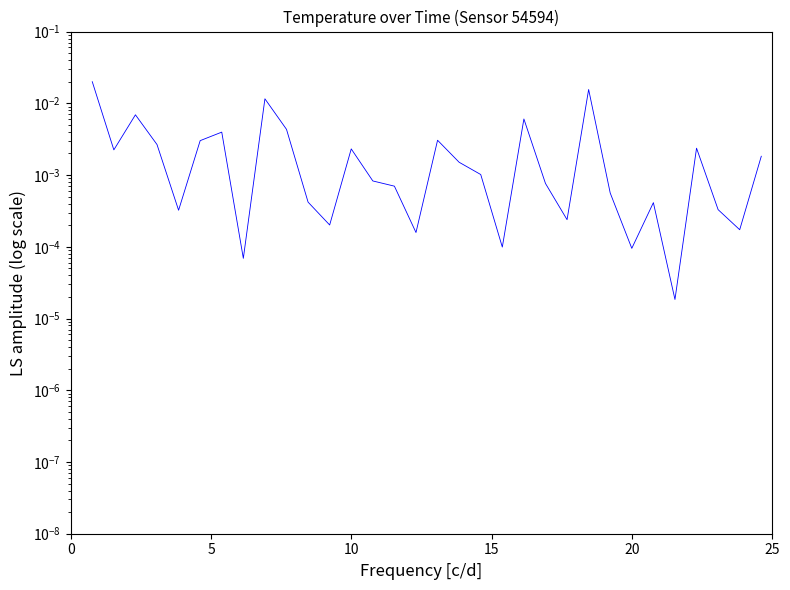

How many lines are shown in the chart?

1